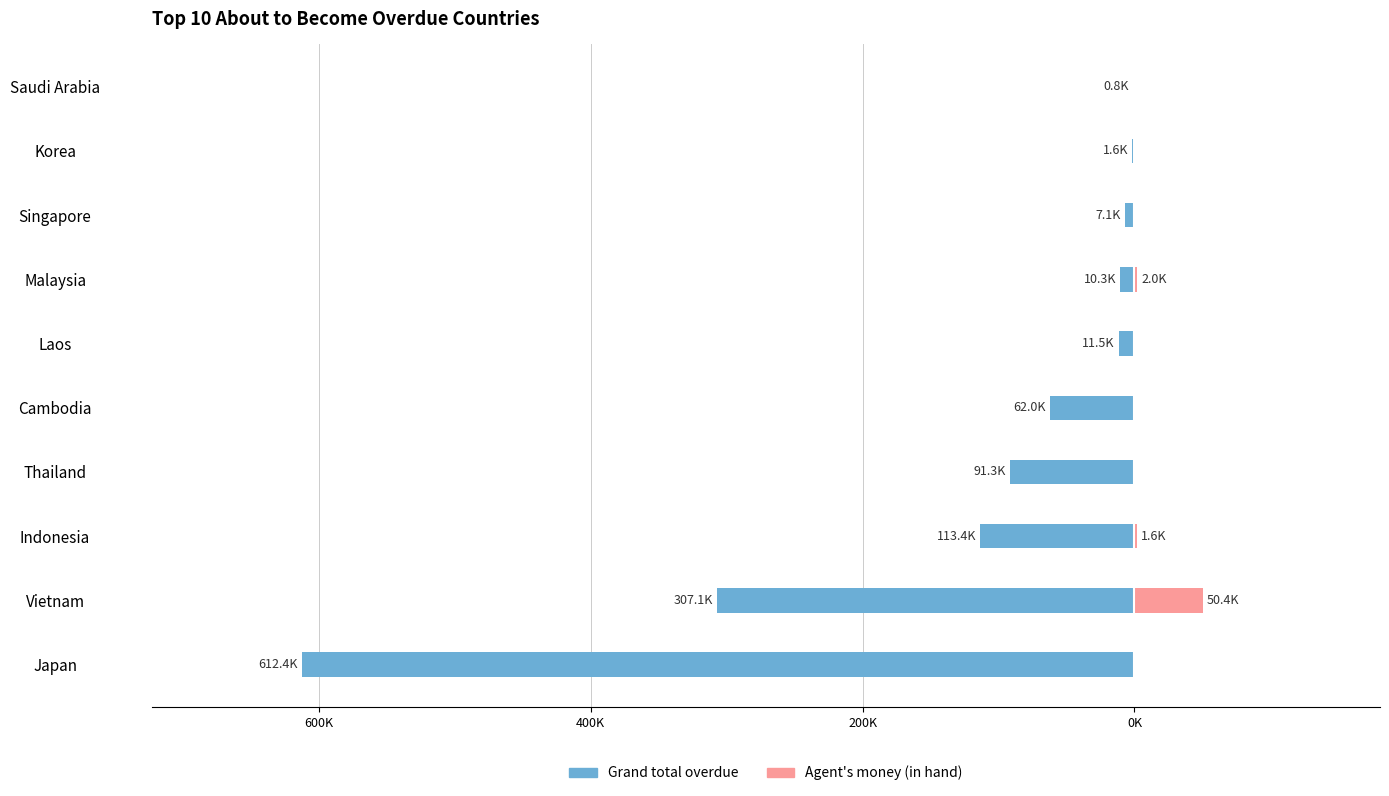

How many groups of bars are there?

10